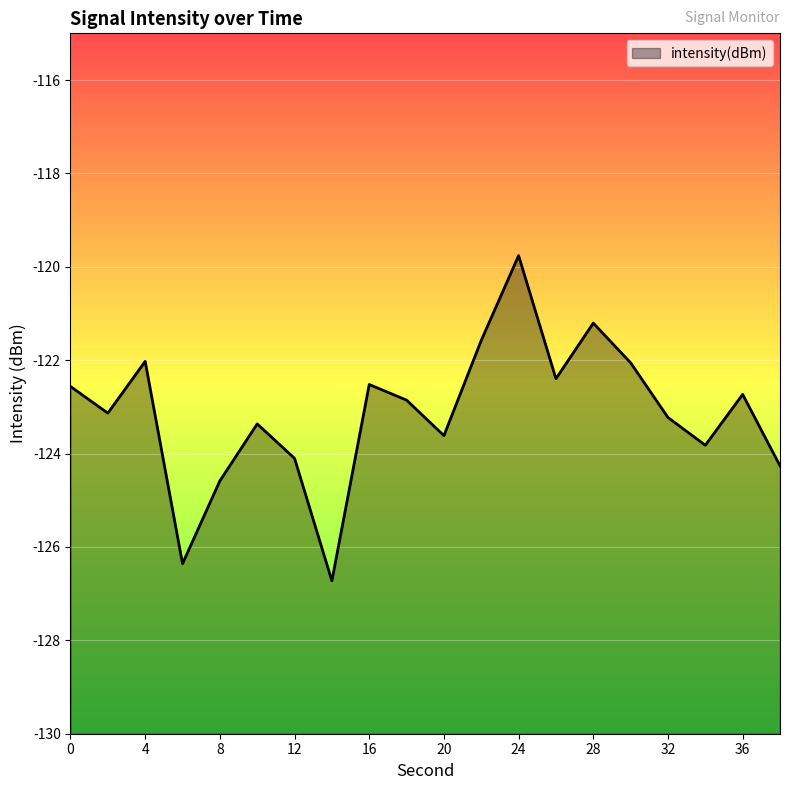

How many distinct data groups are displayed?

1